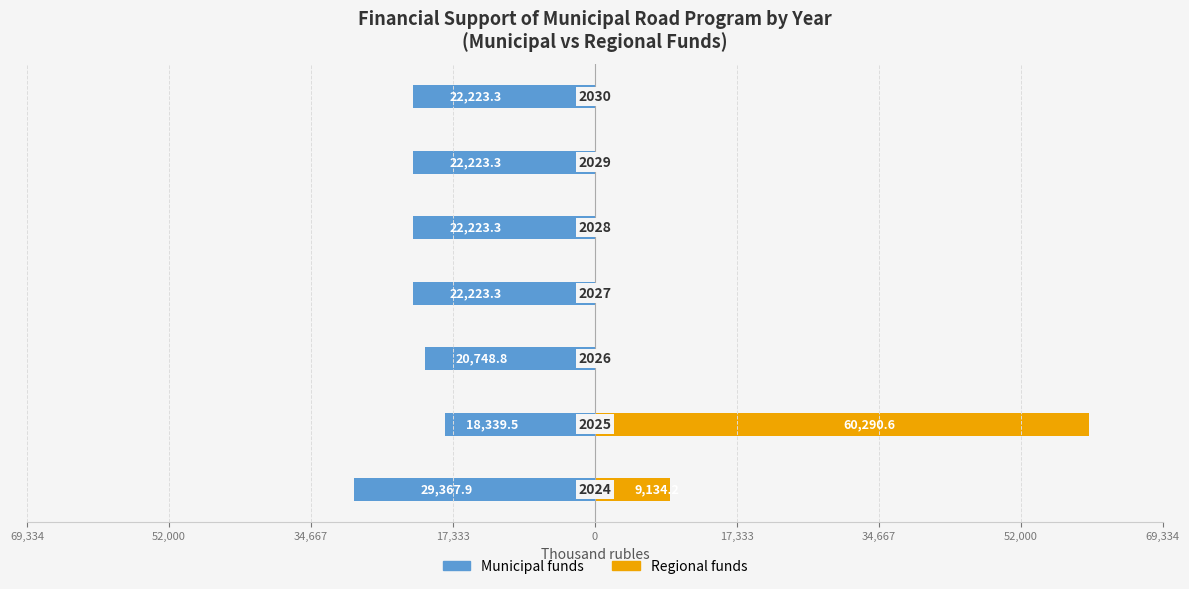

What is the smallest value displayed?

-29367.9